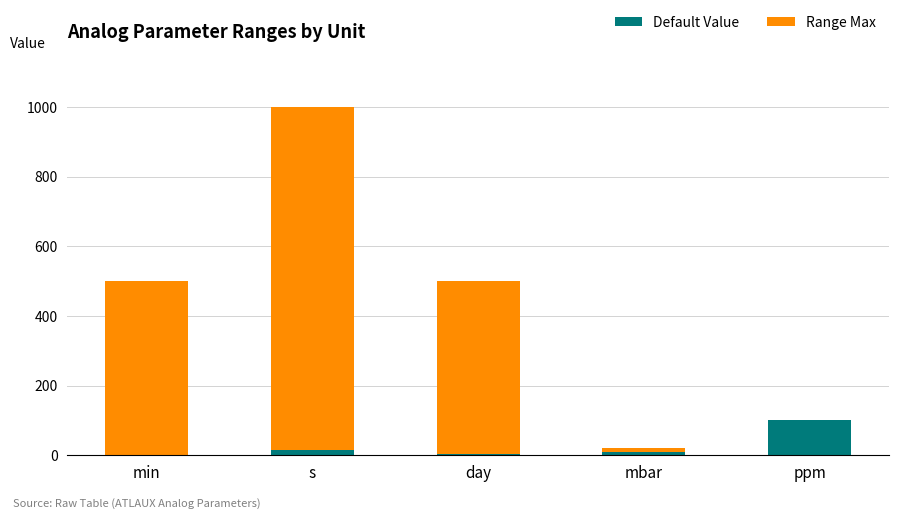

At which category is the sum across all series the highest?

s